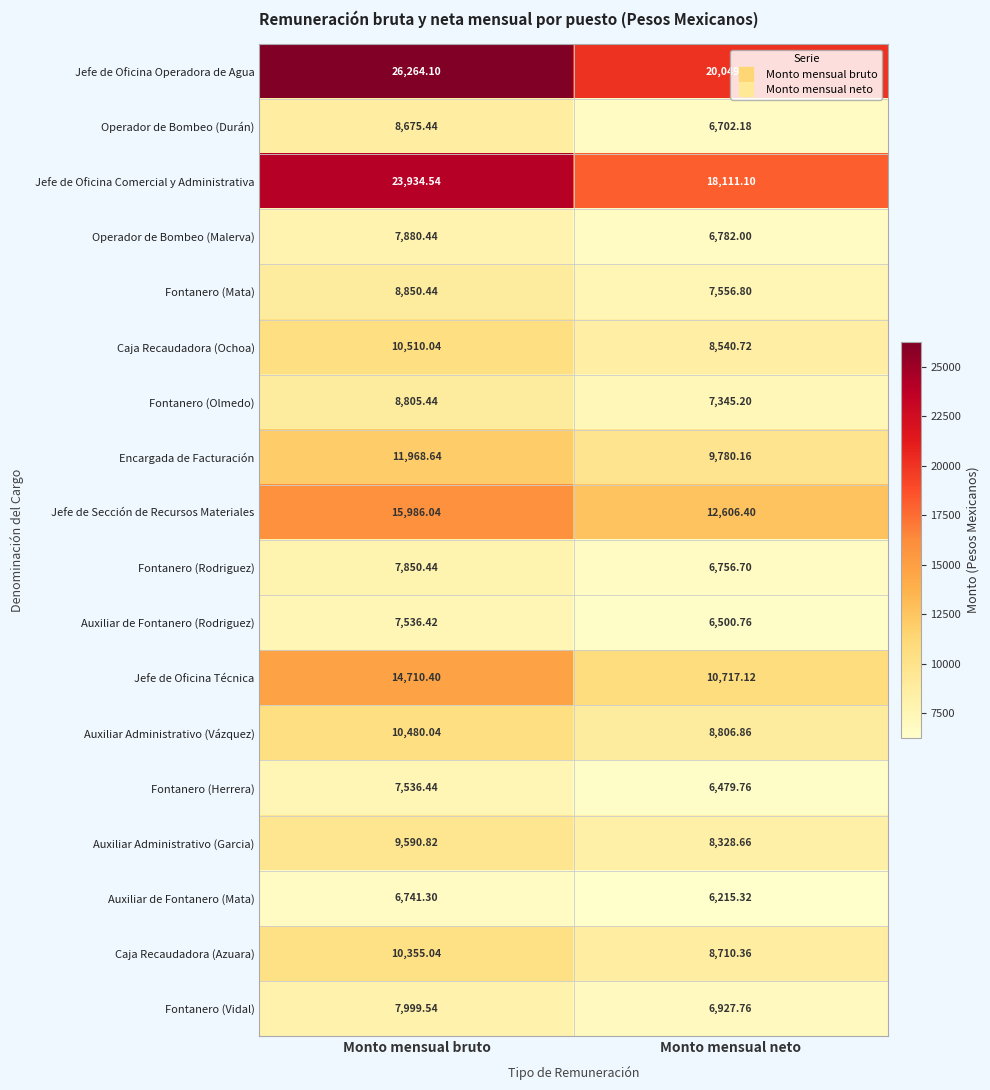

Rank the series at Monto mensual bruto from lowest to highest value.

Auxiliar de Fontanero (Mata), Auxiliar de Fontanero (Rodriguez), Fontanero (Herrera), Fontanero (Rodriguez), Operador de Bombeo (Malerva), Fontanero (Vidal), Operador de Bombeo (Durán), Fontanero (Olmedo), Fontanero (Mata), Auxiliar Administrativo (Garcia), Caja Recaudadora (Azuara), Auxiliar Administrativo (Vázquez), Caja Recaudadora (Ochoa), Encargada de Facturación, Jefe de Oficina Técnica, Jefe de Sección de Recursos Materiales, Jefe de Oficina Comercial y Administrativa, Jefe de Oficina Operadora de Agua